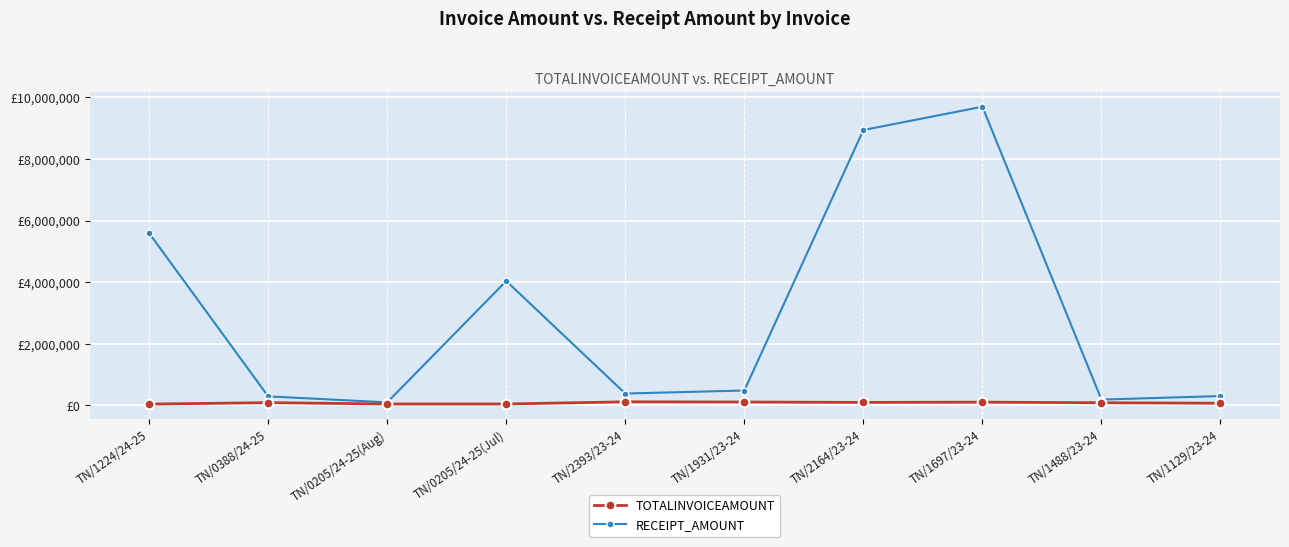

What is the difference between the RECEIPT_AMOUNT values at TN/0205/24-25(Aug) and TN/2164/23-24?

8842094